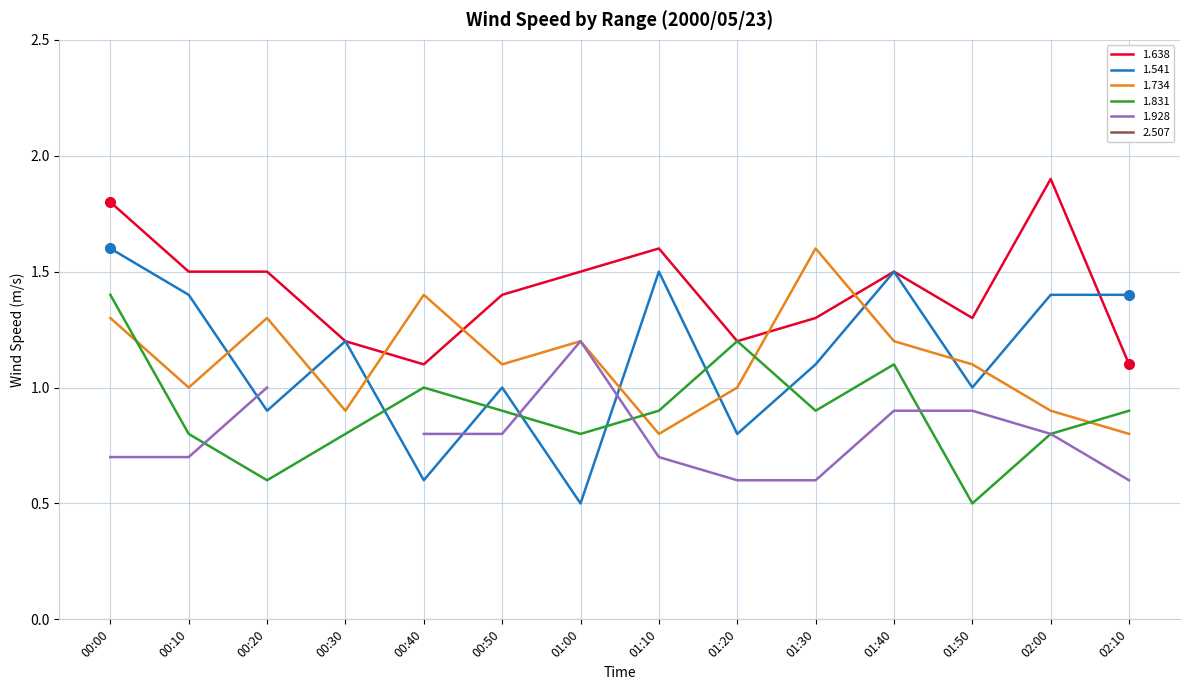

Is the value of 1.541 at 01:00 greater than the value of 1.734 at 01:50?

No